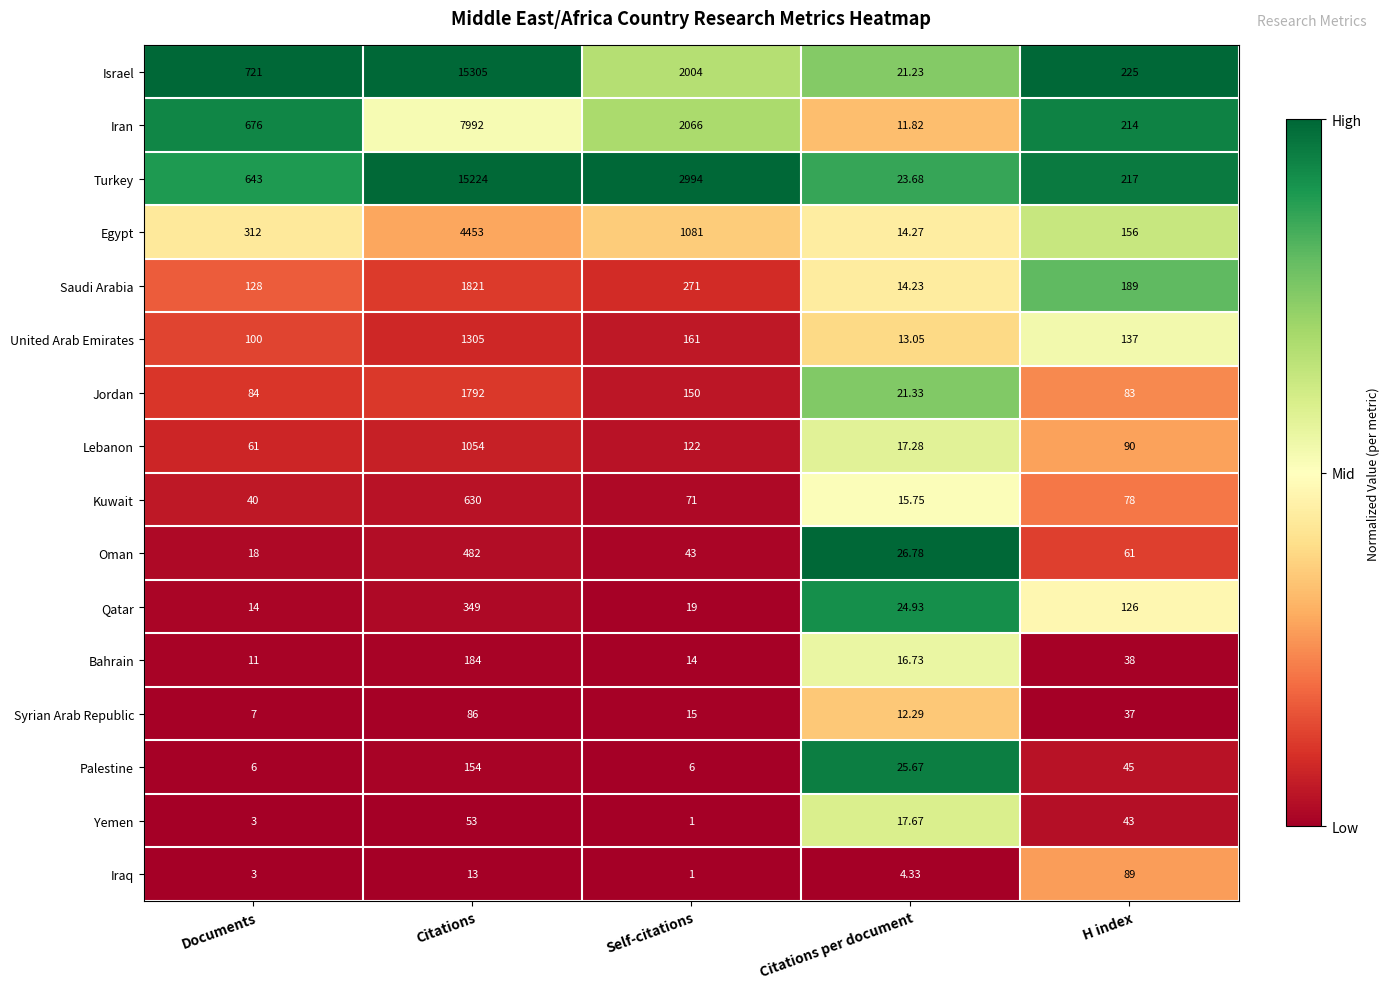

At which category is the sum across all series the highest?

Citations